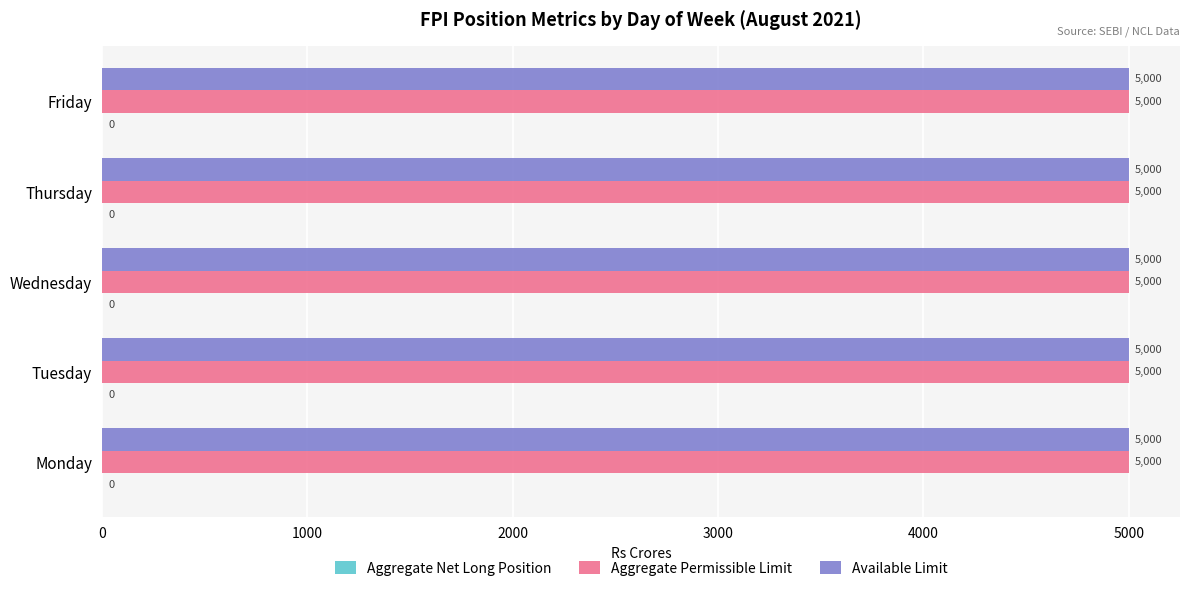

How many bars are there in total?

15